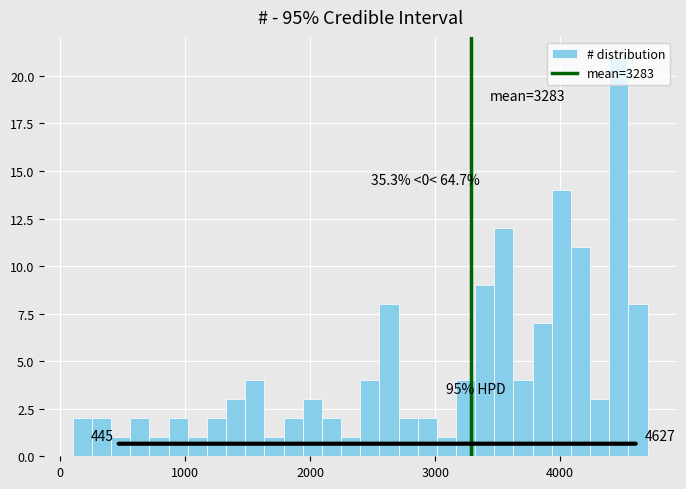

Around what value on the x-axis is the tallest bar? Give the approximate position of its centre, as read against the axis.

4500